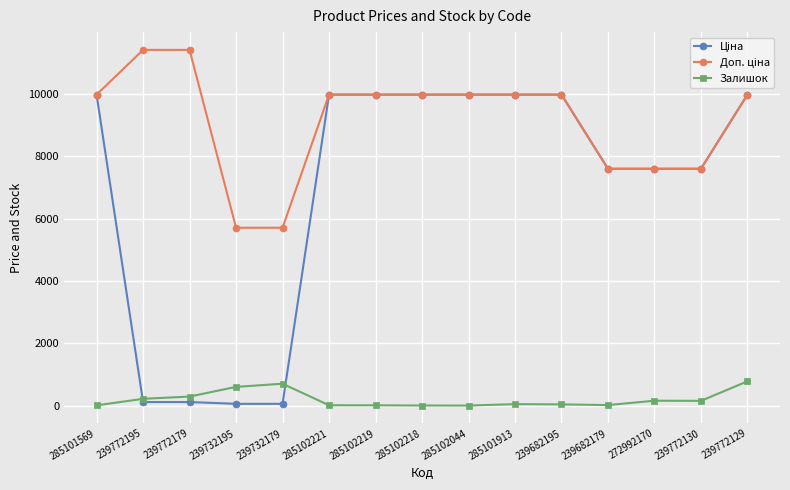

In Залишок, how many points are lower than both neighbors (excluding endpoints)?

3